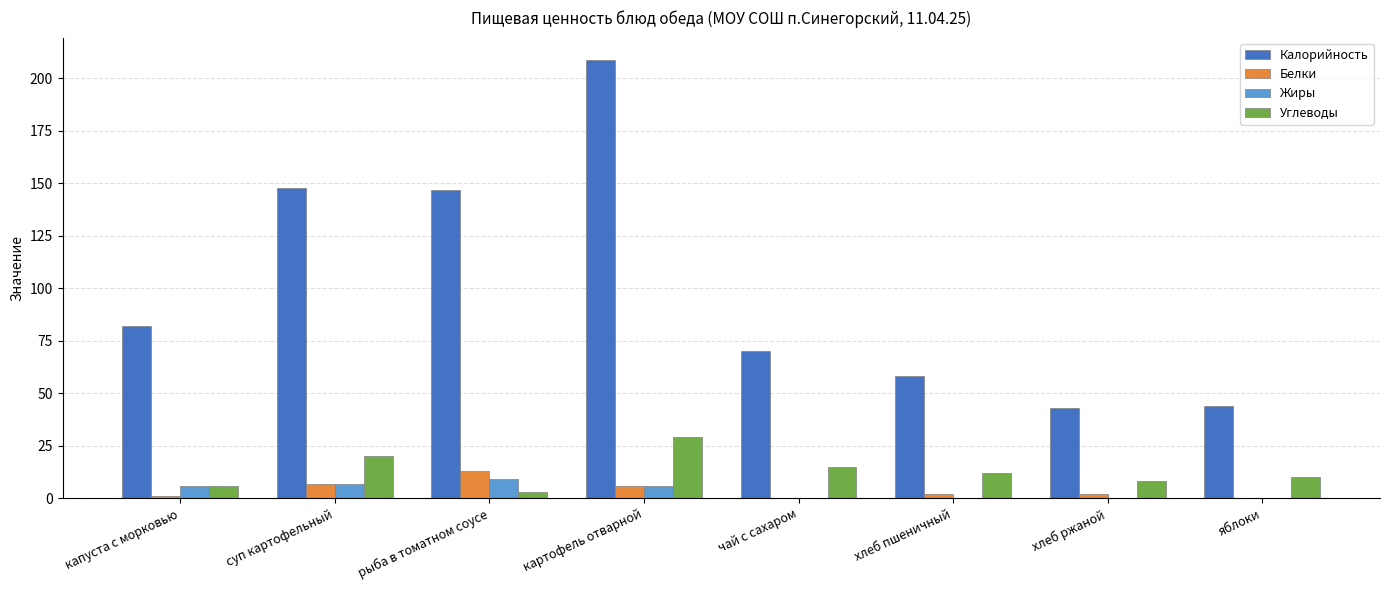

The value of Жиры at суп картофельный is 7. True or false?

True